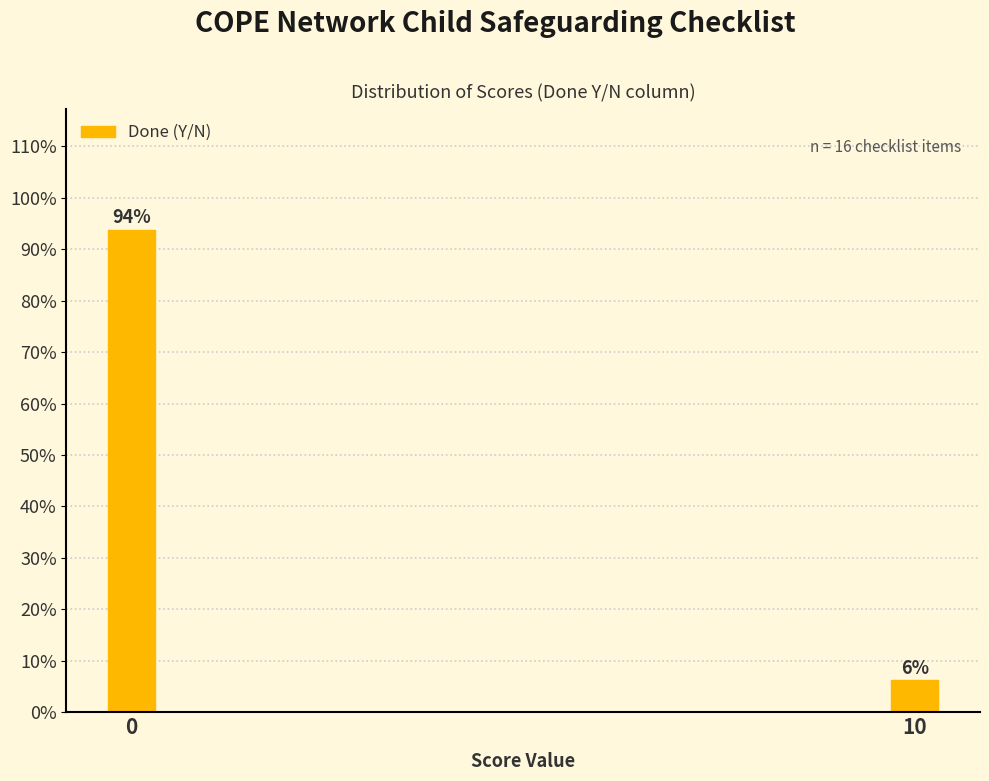

True or false: the data shows 93.8 at 0.

True